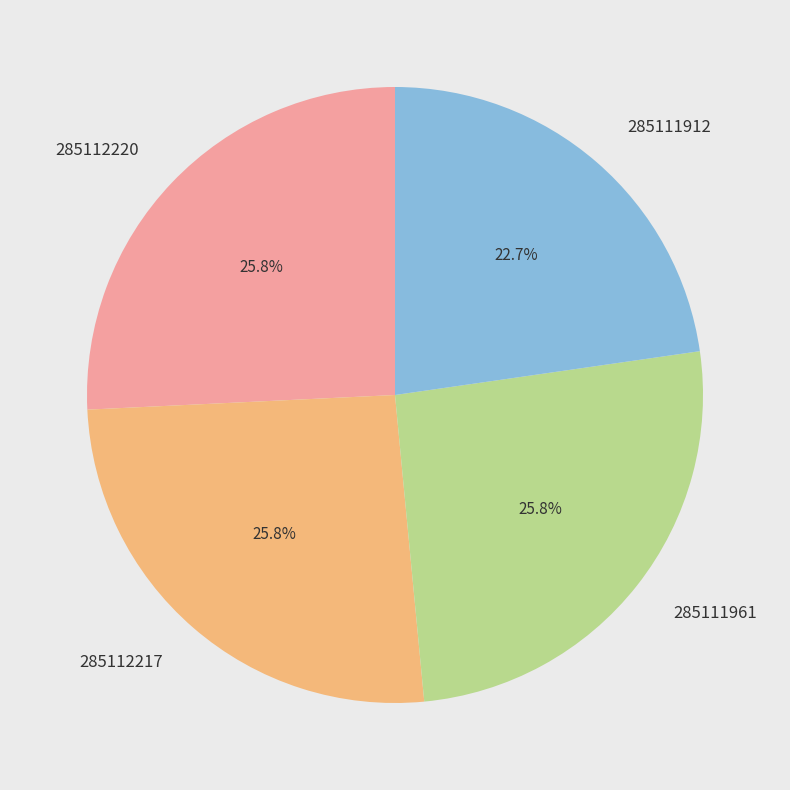

To the nearest percent, what is the combined percentage of 285112217 and 285112220?

52%